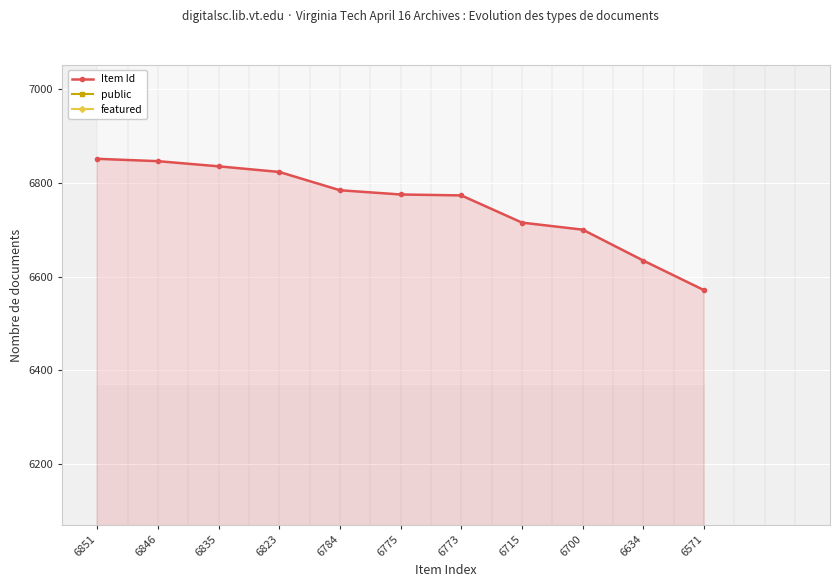

True or false: Item Id and featured intersect in this chart.

False